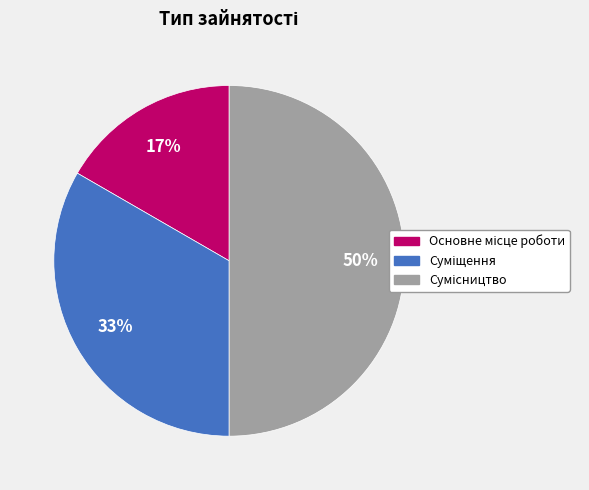

To the nearest percent, what is the difference between the largest and smallest slice percentages?

33%